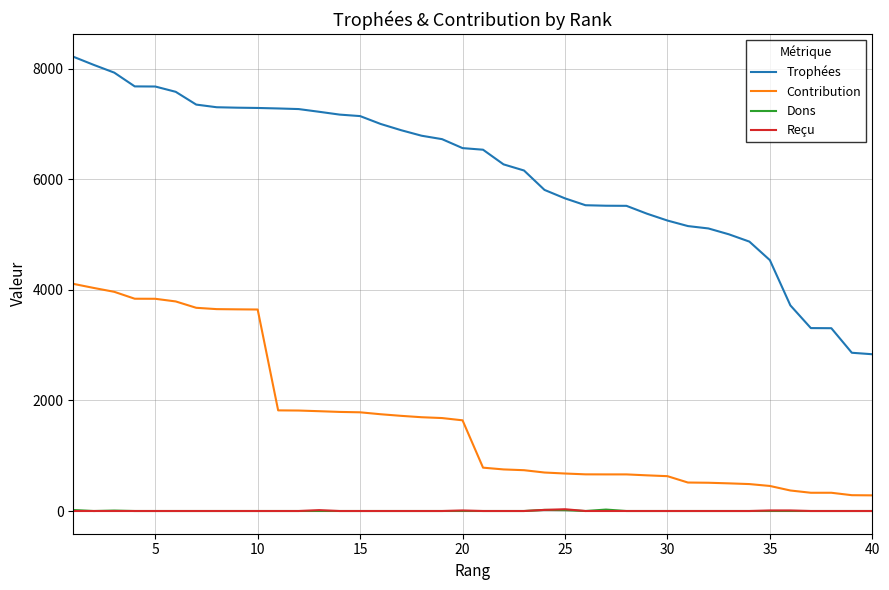

Which series has the widest spread of values?

Trophées